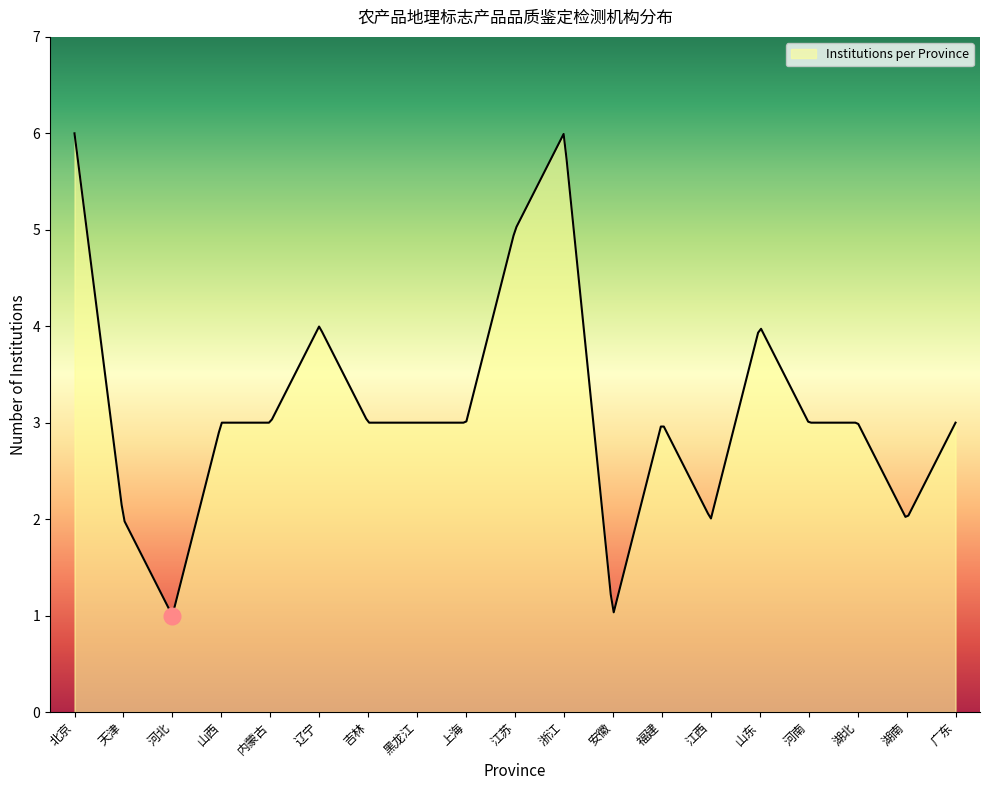

What is the sum of all values?

926.5